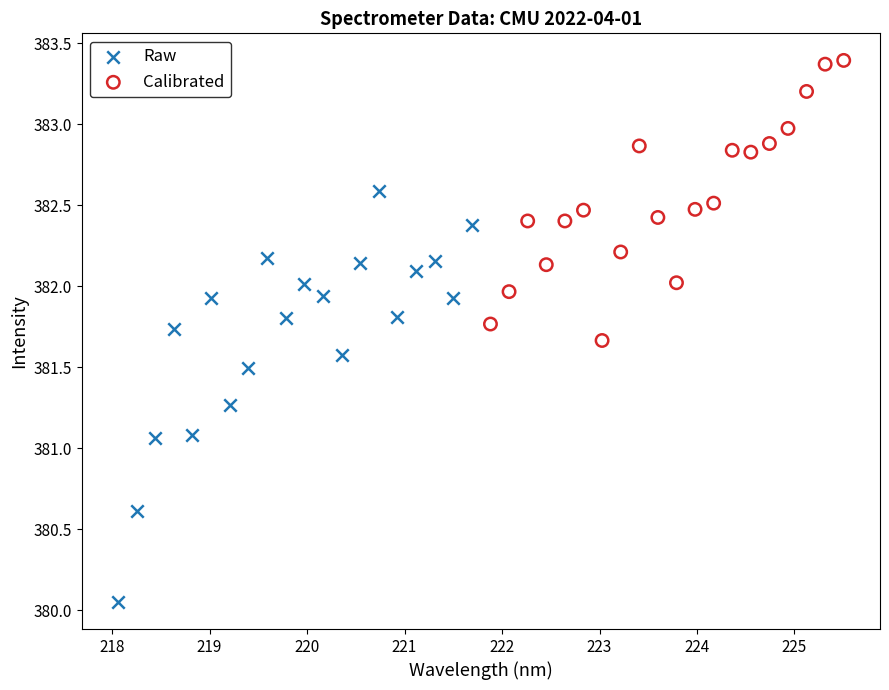

Which series reaches the minimum Y coordinate?

Raw